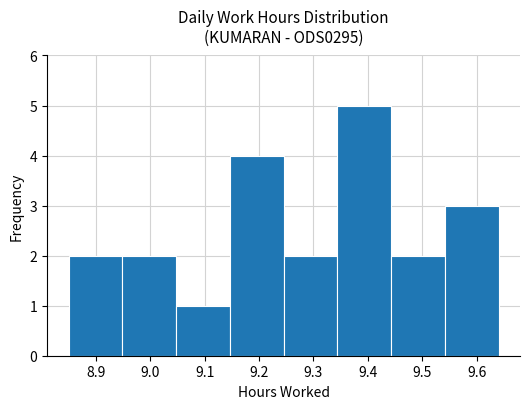

What is the height of the bar covering 9.34 to 9.44 on the x-axis? Neither the bar edges nor the heights are printed on the chart, so give them approximately, as read against the axes.

5